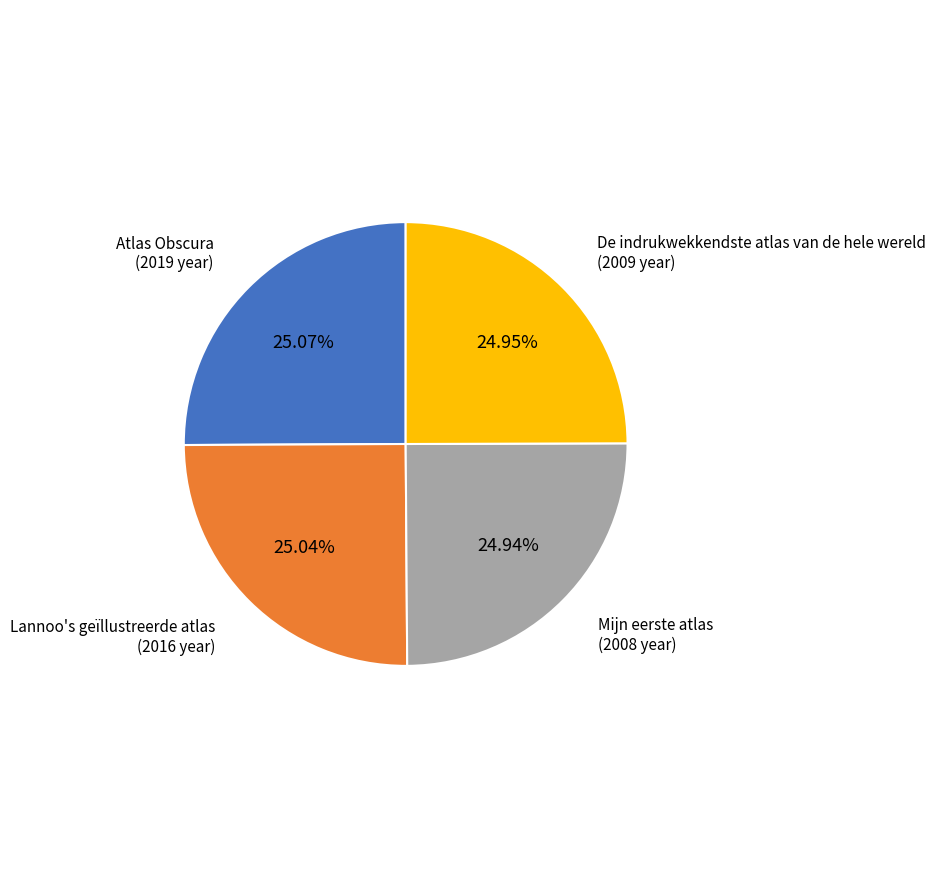

How much of the chart is everything except De indrukwekkendste atlas van de hele wereld?

75.0%